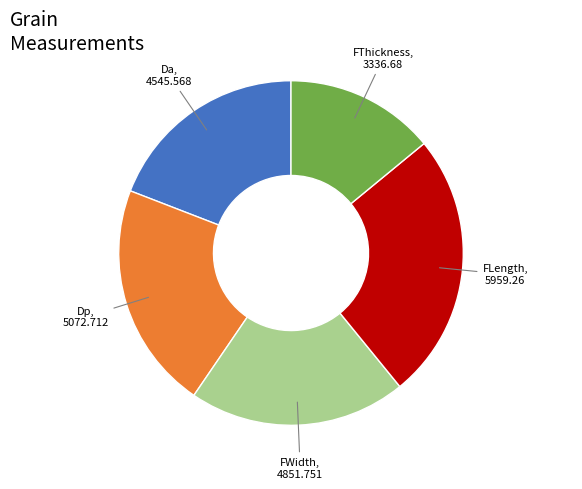

How many slices are in this pie chart?

5